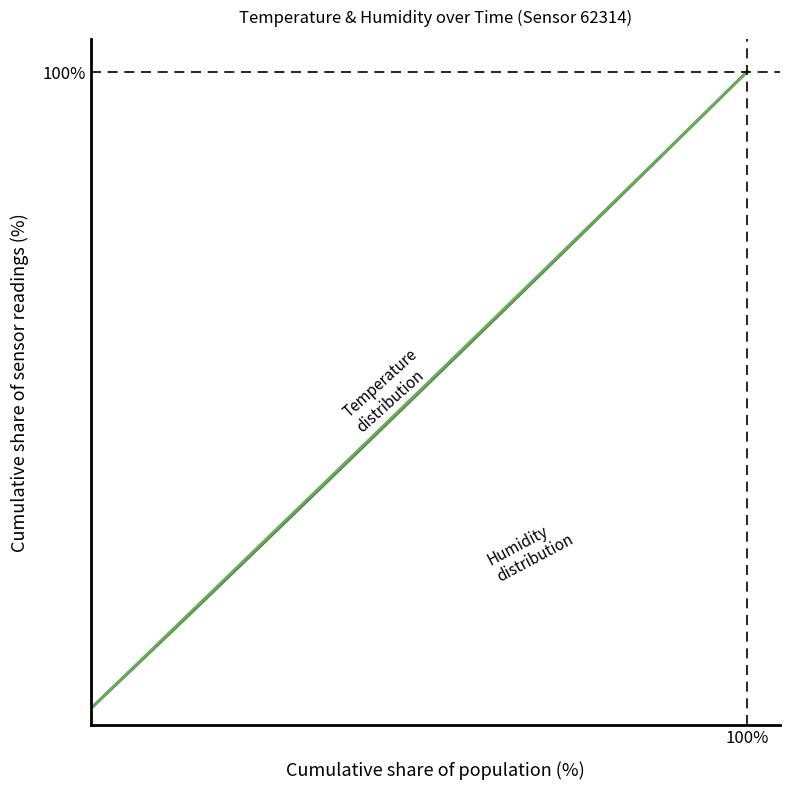

Is it true that humidity equals 166.3 at 38?

False